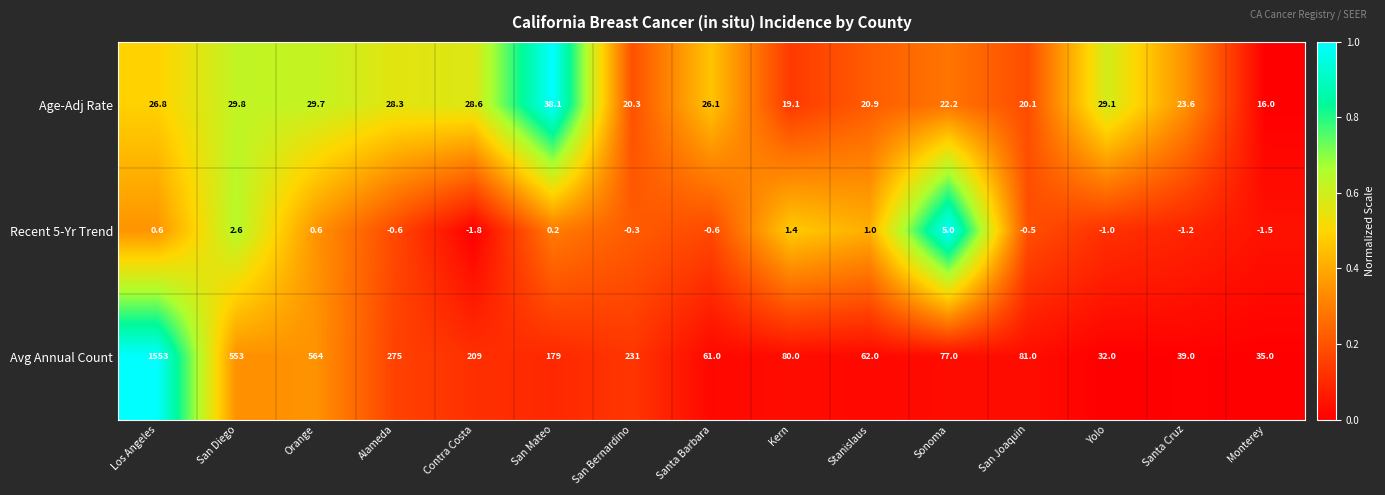

What is the sum of the Age-Adj Rate values at San Mateo and Santa Cruz?

61.7